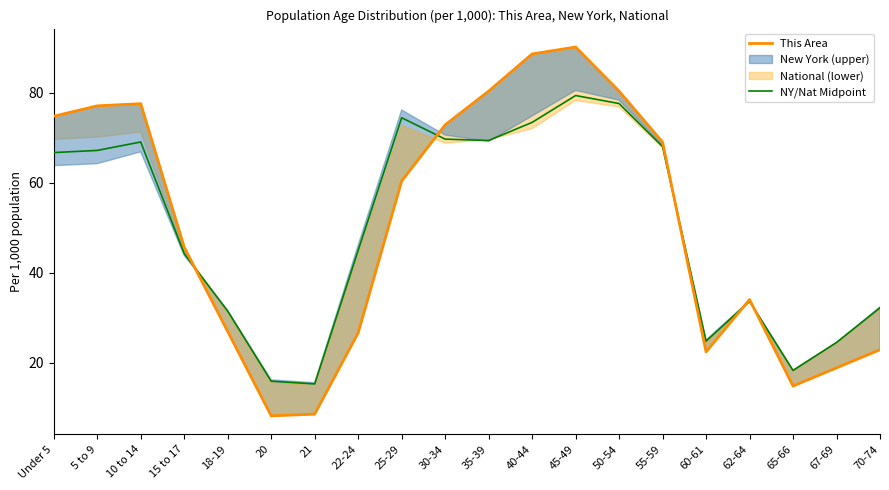

At which label is NY/Nat Midpoint closest to 47?

22-24